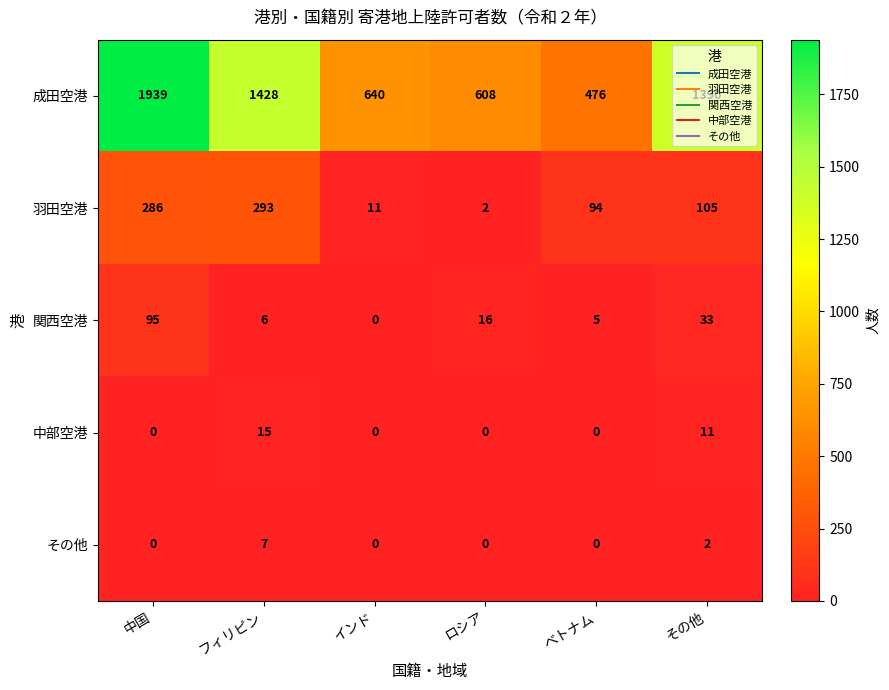

The value of 中部空港 at 中国 is 0. True or false?

True